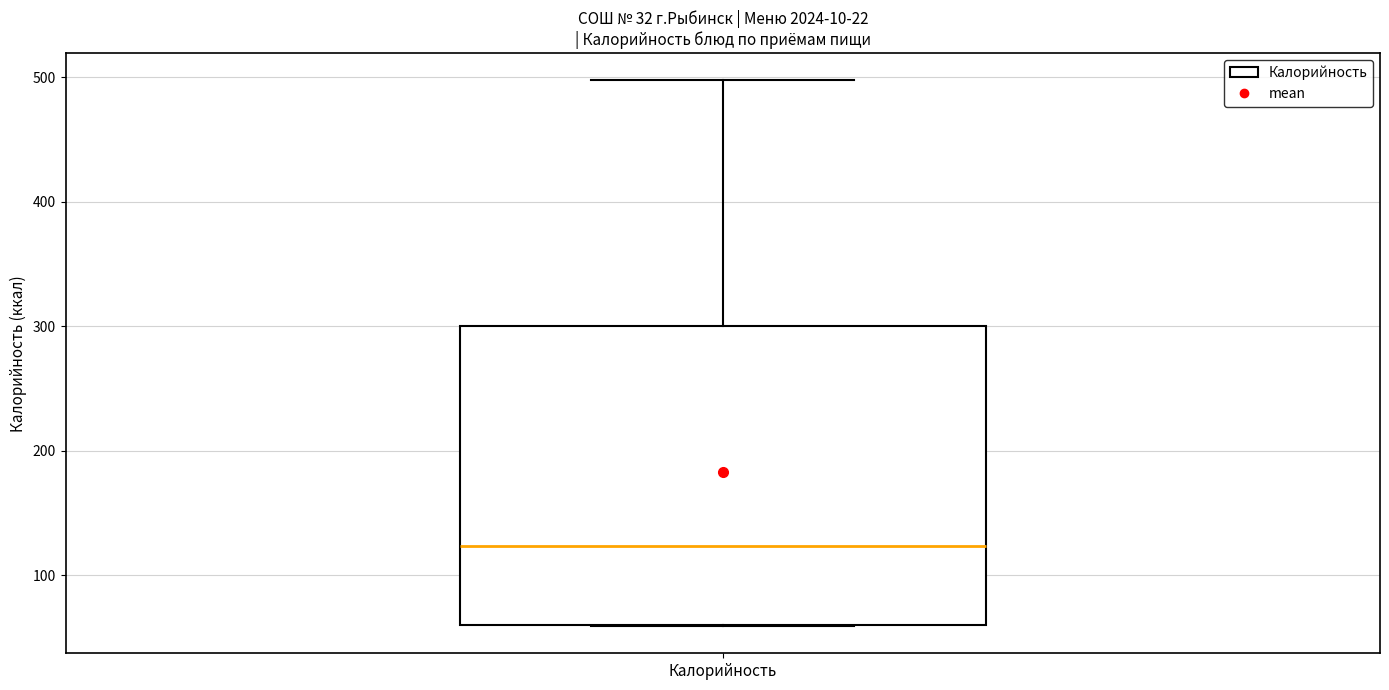

Where does the upper whisker of the box for Калорийность end on the y-axis? The values are not printed on the chart, so give them approximately, as read against the axis.

500